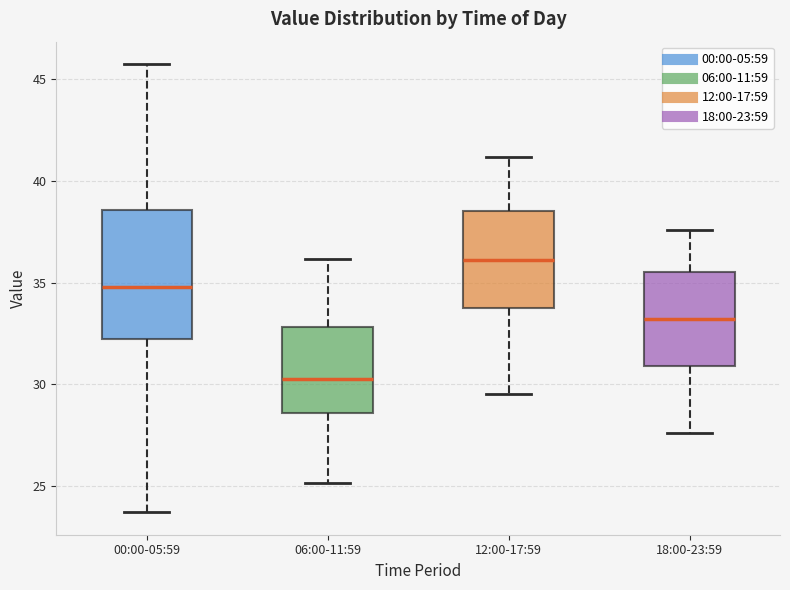

Reading left to right, transcribe this box plot: for each box, give where its median line is, the range the box spans, and where its two whiskers end, as read against the y-axis. The values are not printed on the chart, so give them approximately, as read against the axis.

00:00-05:59: median 35.0, box 32.0 to 38.5, whiskers 23.5 to 46.0
06:00-11:59: median 30.5, box 28.5 to 33.0, whiskers 25.0 to 36.0
12:00-17:59: median 36.0, box 34.0 to 38.5, whiskers 29.5 to 41.0
18:00-23:59: median 33.0, box 31.0 to 35.5, whiskers 27.5 to 37.5